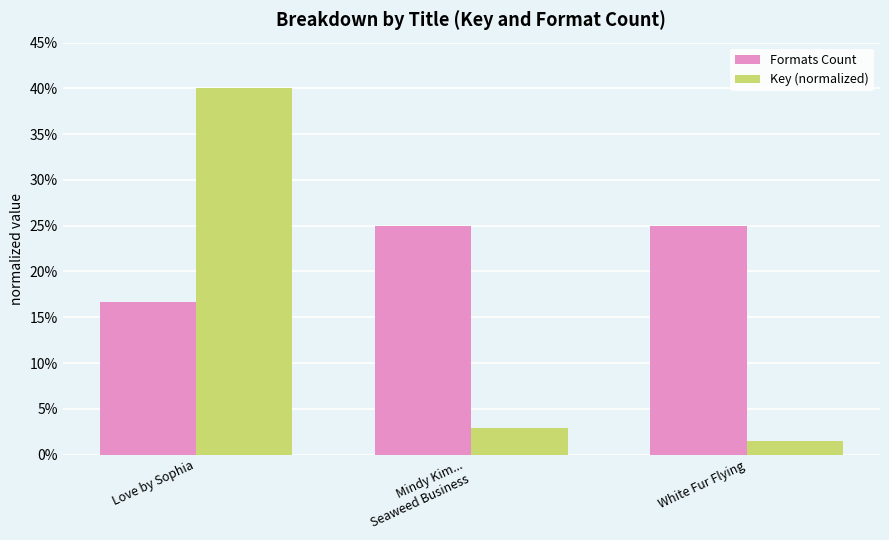

What is the difference between the Formats Count values at Love by Sophia and White Fur Flying?

8.3